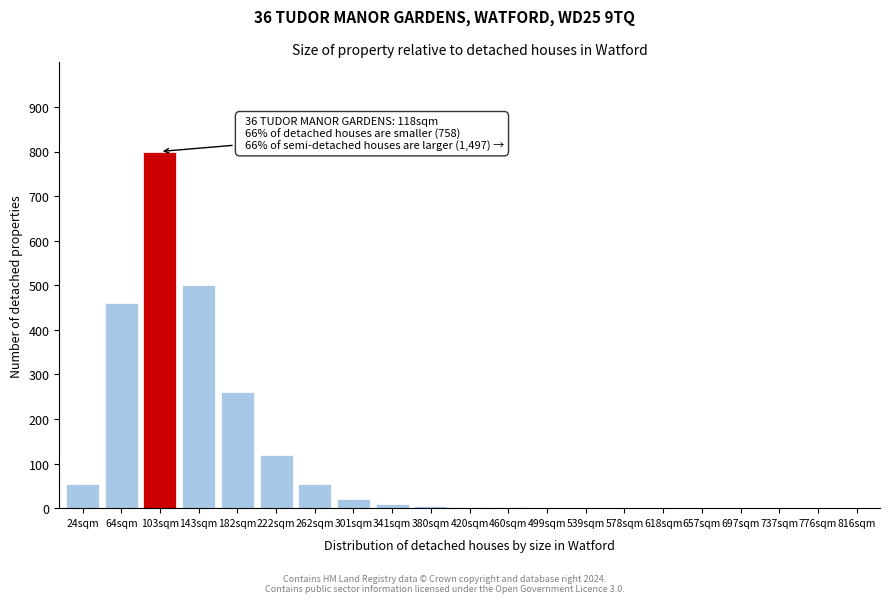

True or false: the data shows -540 at 776sqm.

False